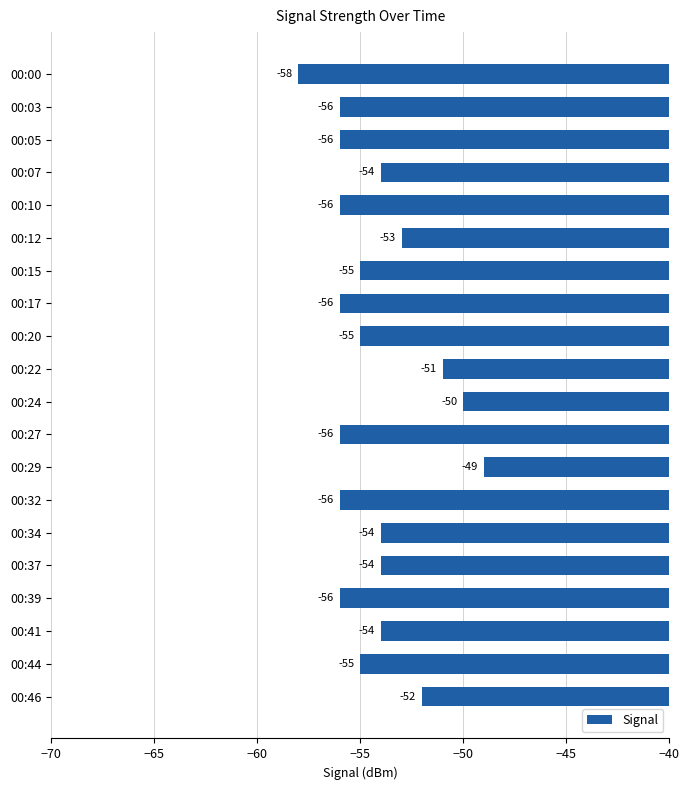

Which has a higher value, 00:32 or 00:44?

00:44